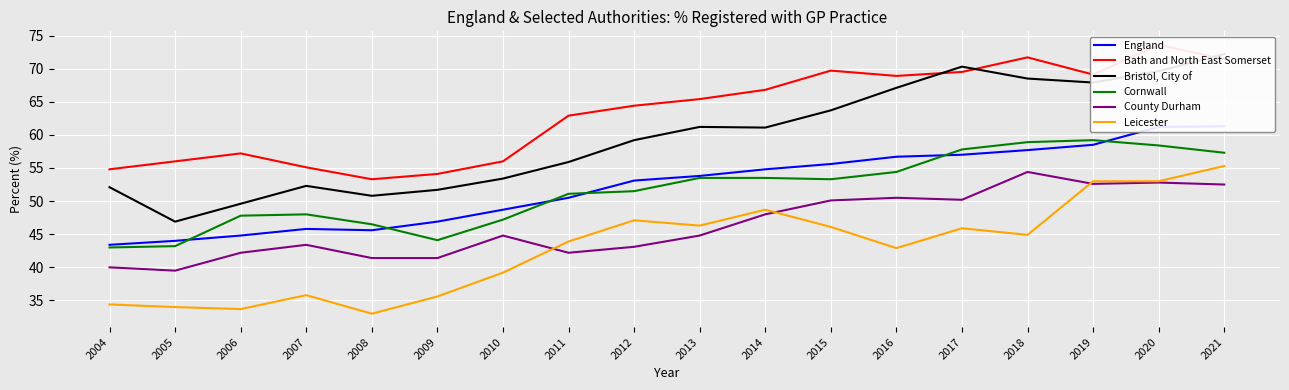

Where is Bath and North East Somerset nearest to the value 63?

2011